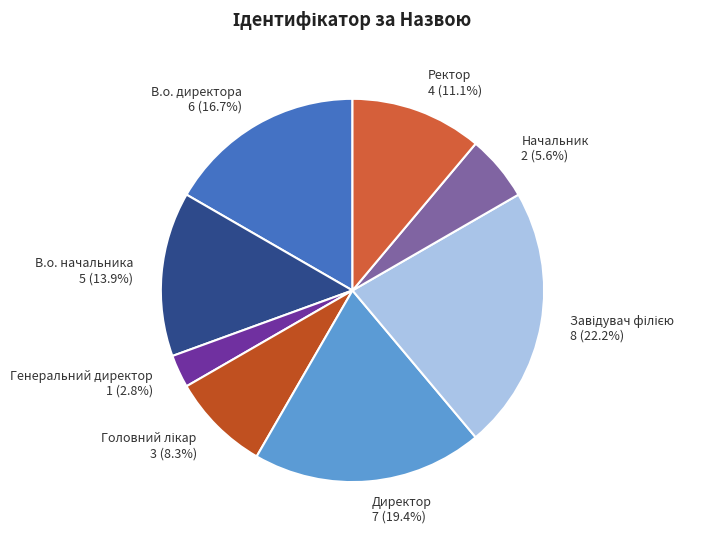

Combined, what portion of the pie is Директор and В.о. начальника?

33.3%